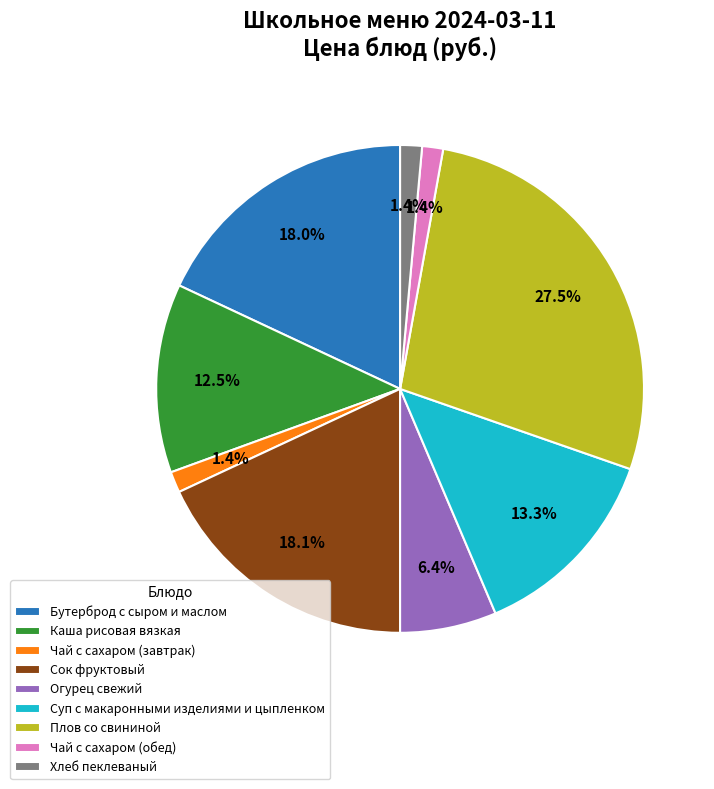

Is it true that Сок фруктовый is 18% of the pie?

True